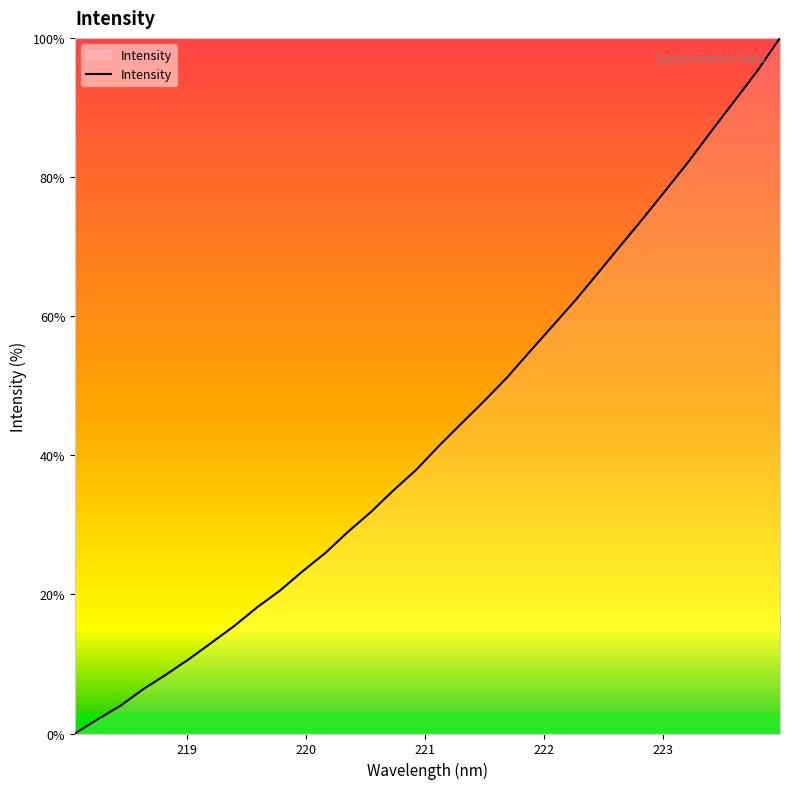

What is the difference between the maximum and minimum values?

100.0